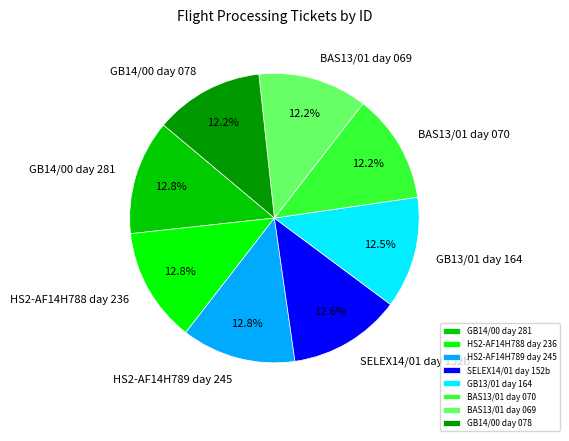

Count the number of slices in the pie.

8